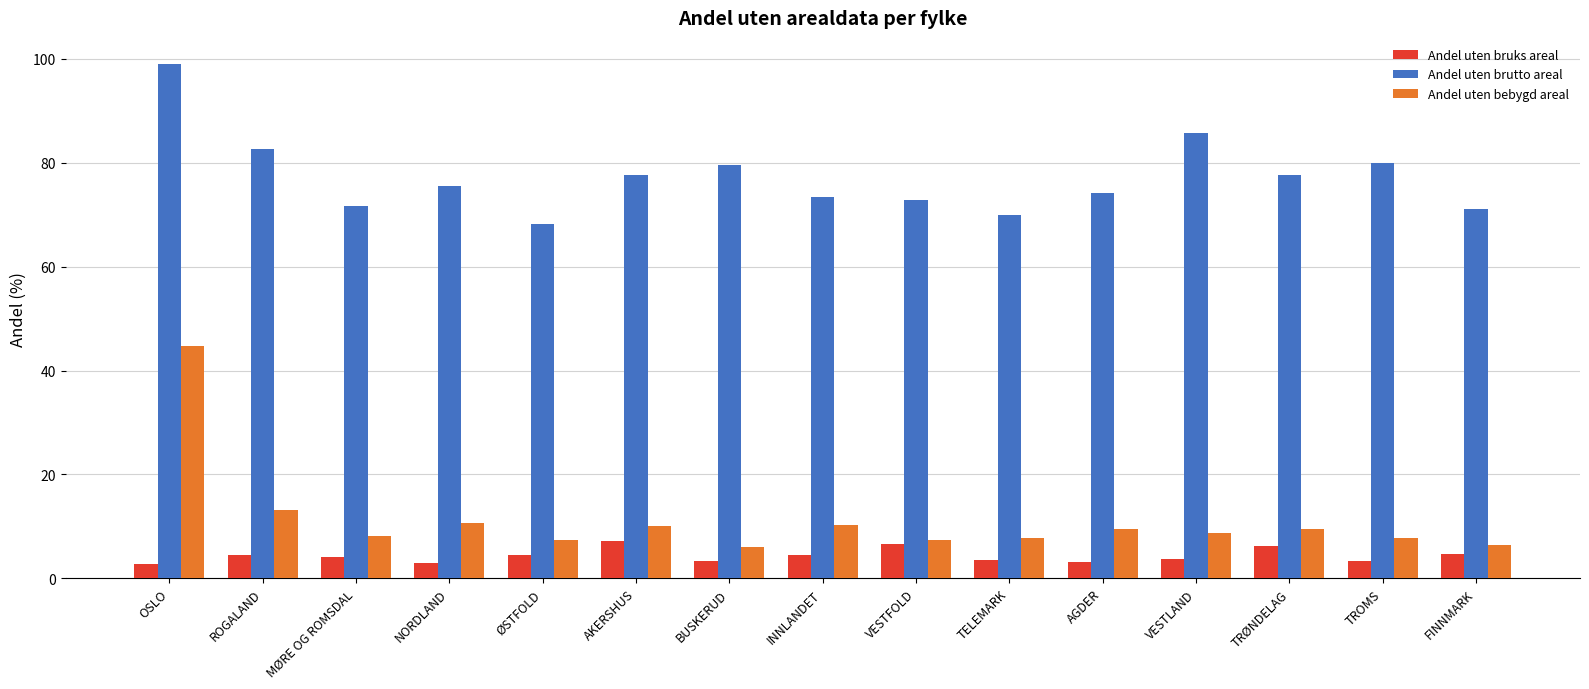

What is the label of the 5th bar from the left?

ØSTFOLD